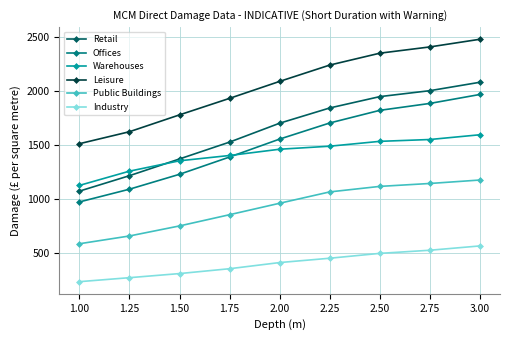

What is the average value of the Industry series?

406